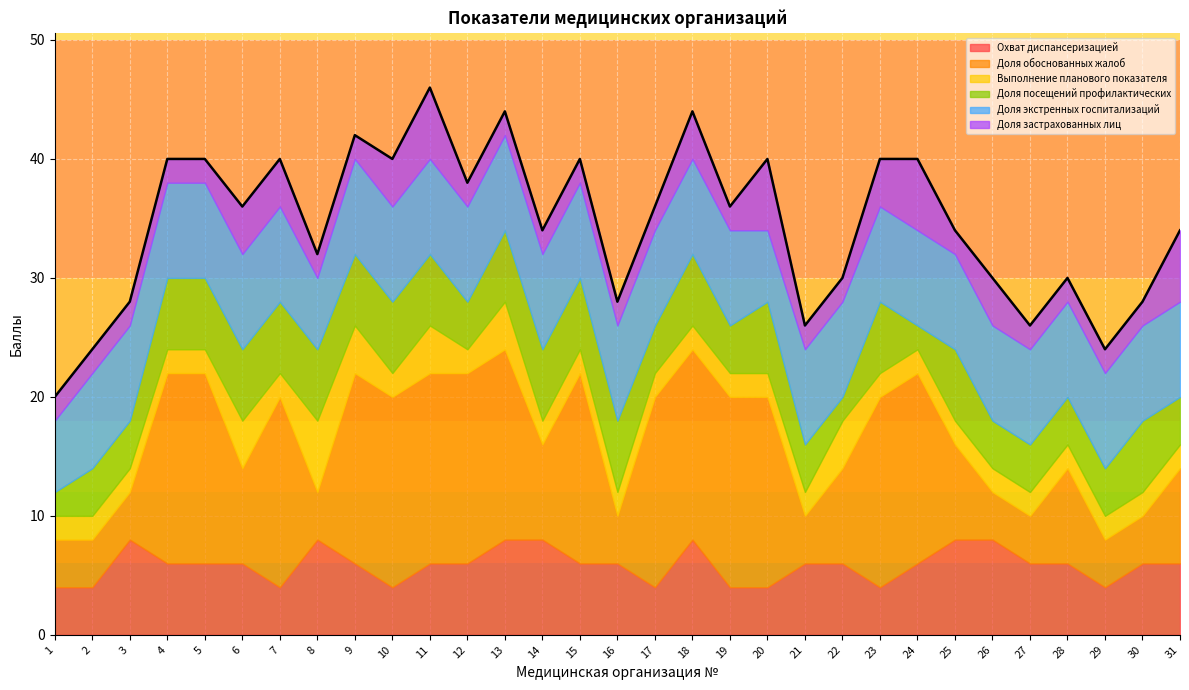

In Доля обоснованных жалоб, how many points are lower than both neighbors (excluding endpoints)?

5